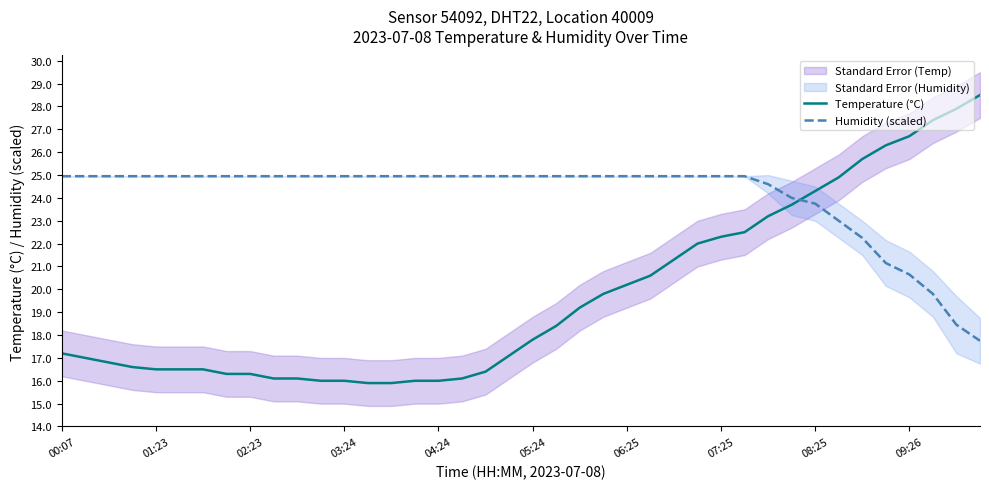

Reading left to right, extract all data points from this chart.

Temperature (°C): 17.2	17.0	16.8	16.6	16.5	16.5	16.5	16.3	16.3	16.1	16.1	16.0	16.0	15.9	15.9	16.0	16.0	16.1	16.4	17.1	17.8	18.4	19.2	19.8	20.2	20.6	21.3	22.0	22.3	22.5	23.2	23.7	24.3	24.9	25.7	26.3	26.7	27.4	27.9	28.5
Humidity (scaled): 25.0	25.0	25.0	25.0	25.0	25.0	25.0	25.0	25.0	25.0	25.0	25.0	25.0	25.0	25.0	25.0	25.0	25.0	25.0	25.0	25.0	25.0	25.0	25.0	25.0	25.0	25.0	25.0	25.0	25.0	24.6	24.0	23.8	23.0	22.2	21.1	20.6	19.8	18.5	17.8